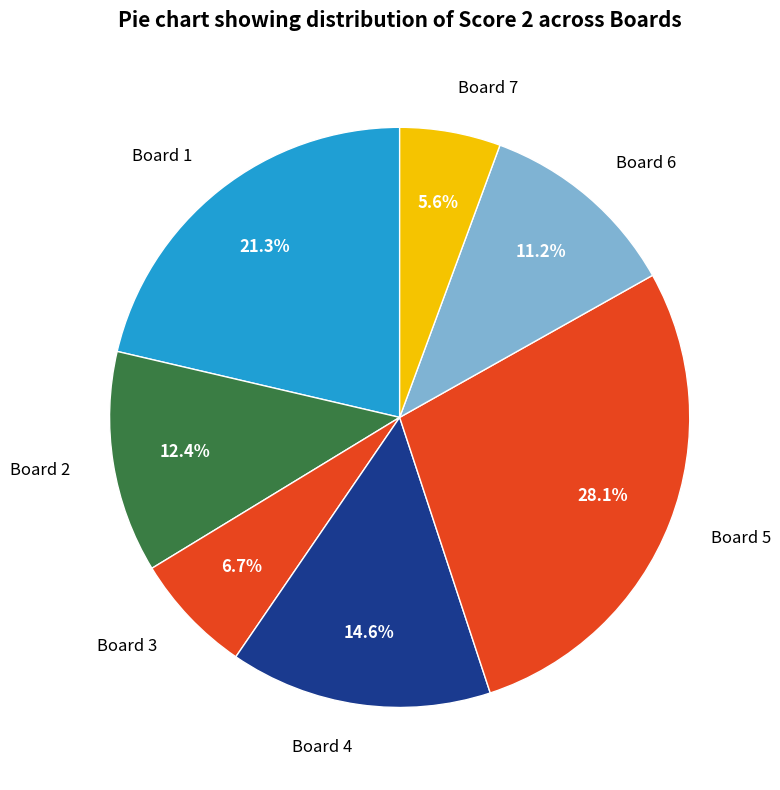

What portion of the pie excludes Board 5?

71.9%